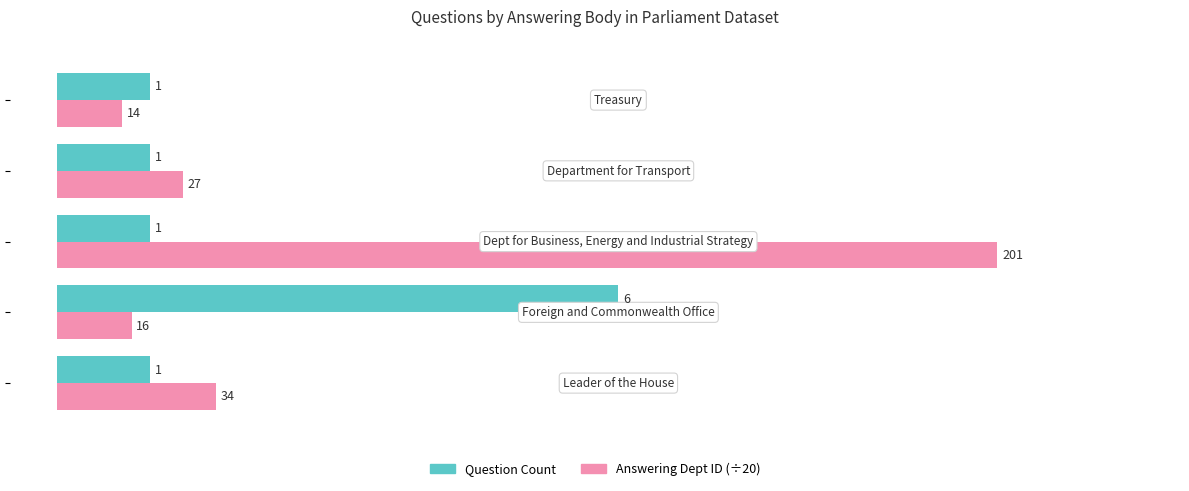

Count the Question Count values in the range 1 to 2.

4